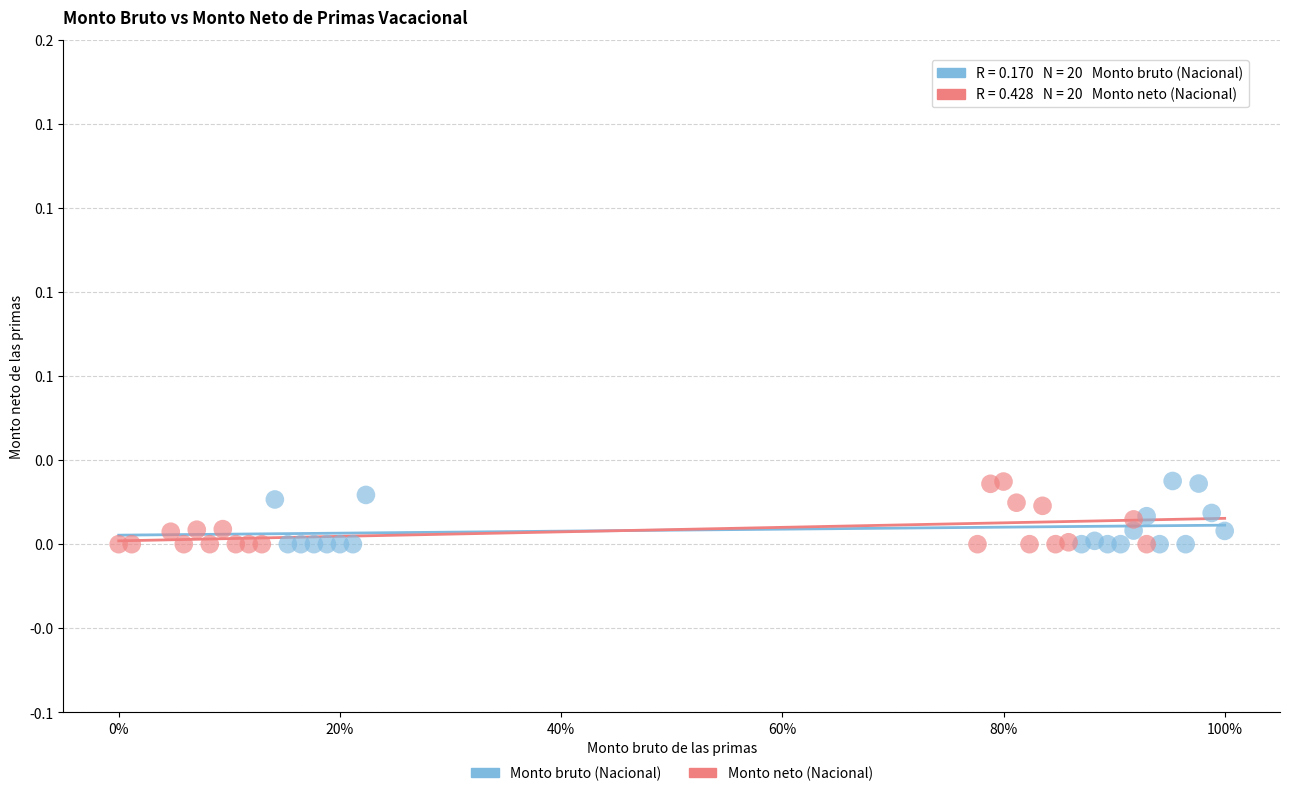

What are all the series names shown in the legend?

Monto bruto (Nacional), Monto neto (Nacional)